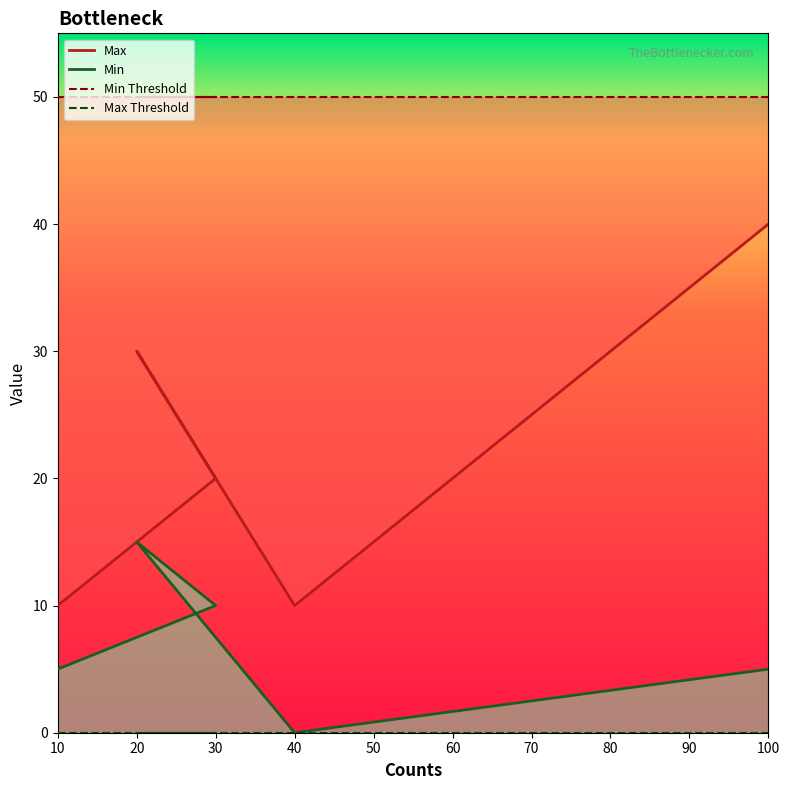

What is the average value of the Max series?

22